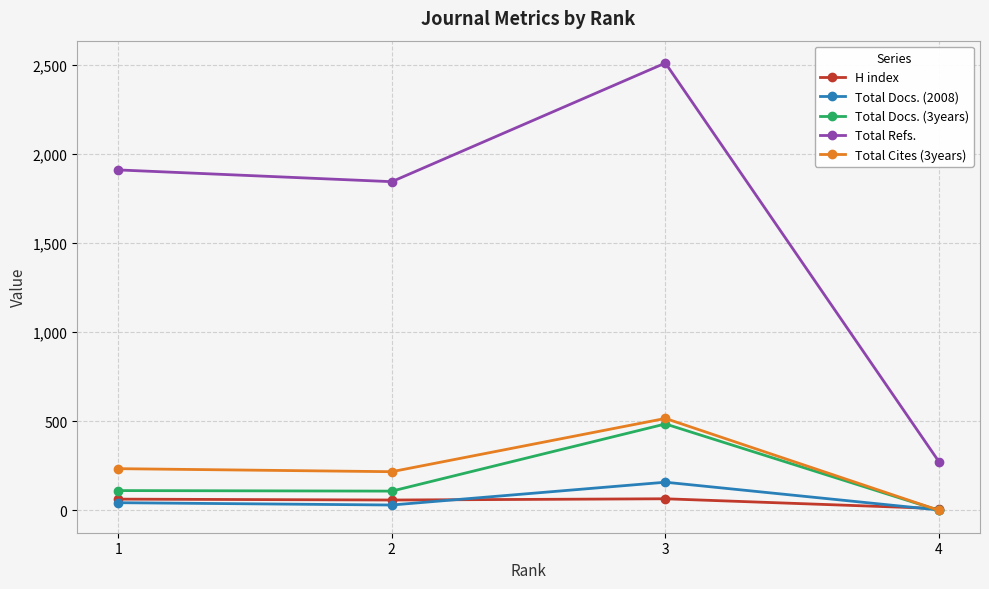

Which series has the largest range (max minus min)?

Total Refs.